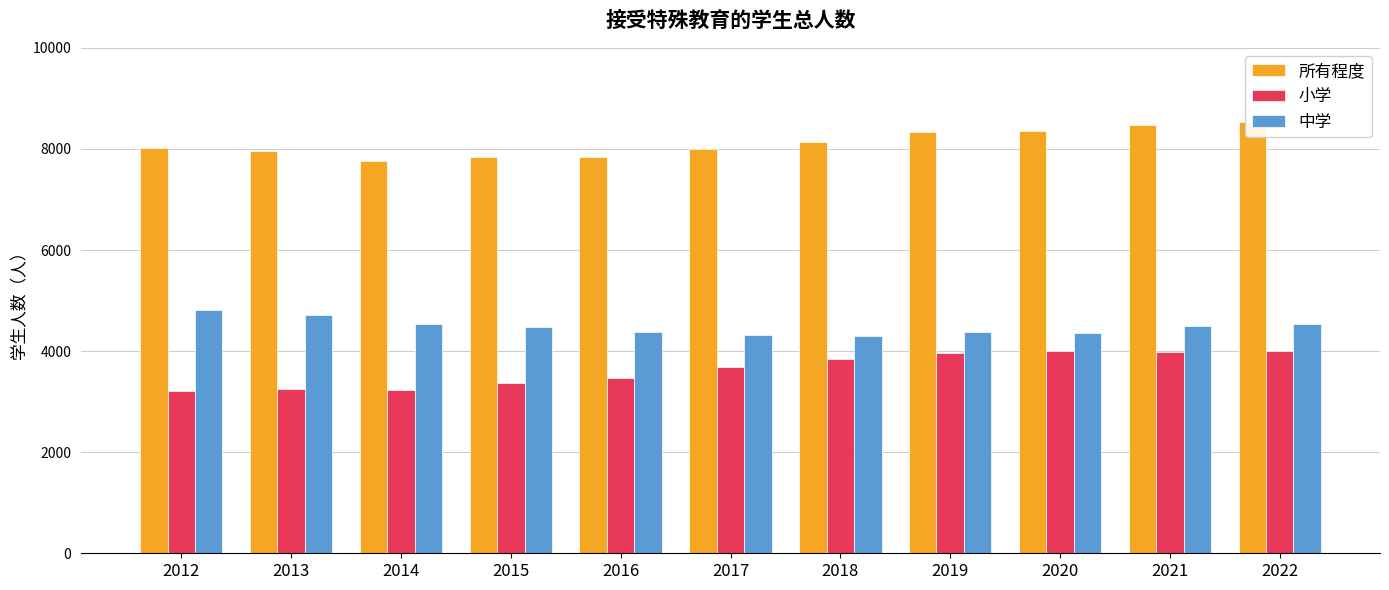

What is the difference between the maximum and second lowest values in the 所有程度 series?

696